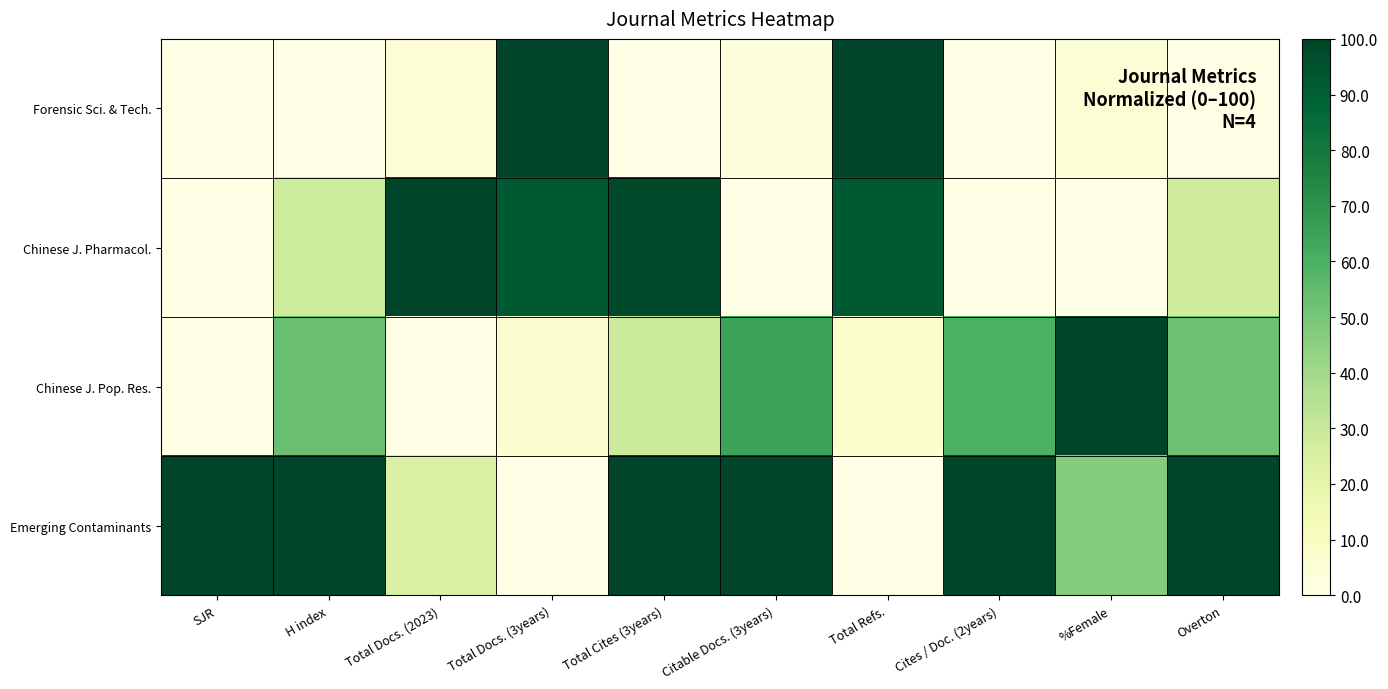

Reading left to right, extract all data points from this chart.

Forensic Sci. & Tech.: SJR=0.0	H index=0.0	Total Docs. (2023)=4.5	Total Docs. (3years)=100.0	Total Cites (3years)=0.0	Citable Docs. (3years)=2.6	Total Refs.=100.0	Cites / Doc. (2years)=0.0	%Female=4.7	Overton=0.0
Chinese J. Pharmacol.: SJR=0.0	H index=28.1	Total Docs. (2023)=100.0	Total Docs. (3years)=92.0	Total Cites (3years)=98.0	Citable Docs. (3years)=0.0	Total Refs.=92.1	Cites / Doc. (2years)=0.0	%Female=0.0	Overton=28.1
Chinese J. Pop. Res.: SJR=0.0	H index=53.1	Total Docs. (2023)=0.0	Total Docs. (3years)=6.6	Total Cites (3years)=28.7	Citable Docs. (3years)=64.8	Total Refs.=7.0	Cites / Doc. (2years)=60.0	%Female=100.0	Overton=52.6
Emerging Contaminants: SJR=100.0	H index=100.0	Total Docs. (2023)=24.2	Total Docs. (3years)=0.0	Total Cites (3years)=100.0	Citable Docs. (3years)=100.0	Total Refs.=0.0	Cites / Doc. (2years)=100.0	%Female=46.9	Overton=100.0